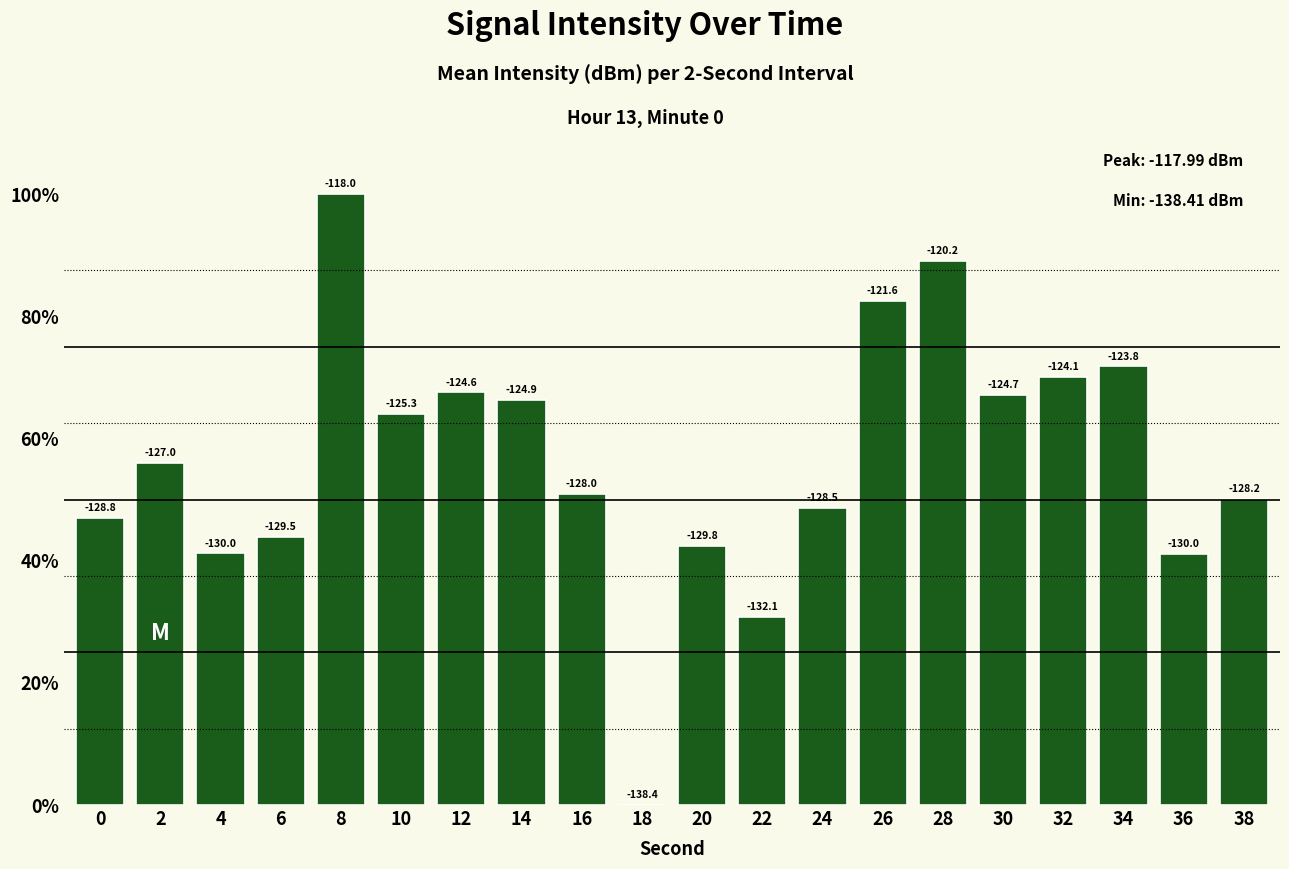

What is the ratio of the value at 2 to the value at 30?

0.8